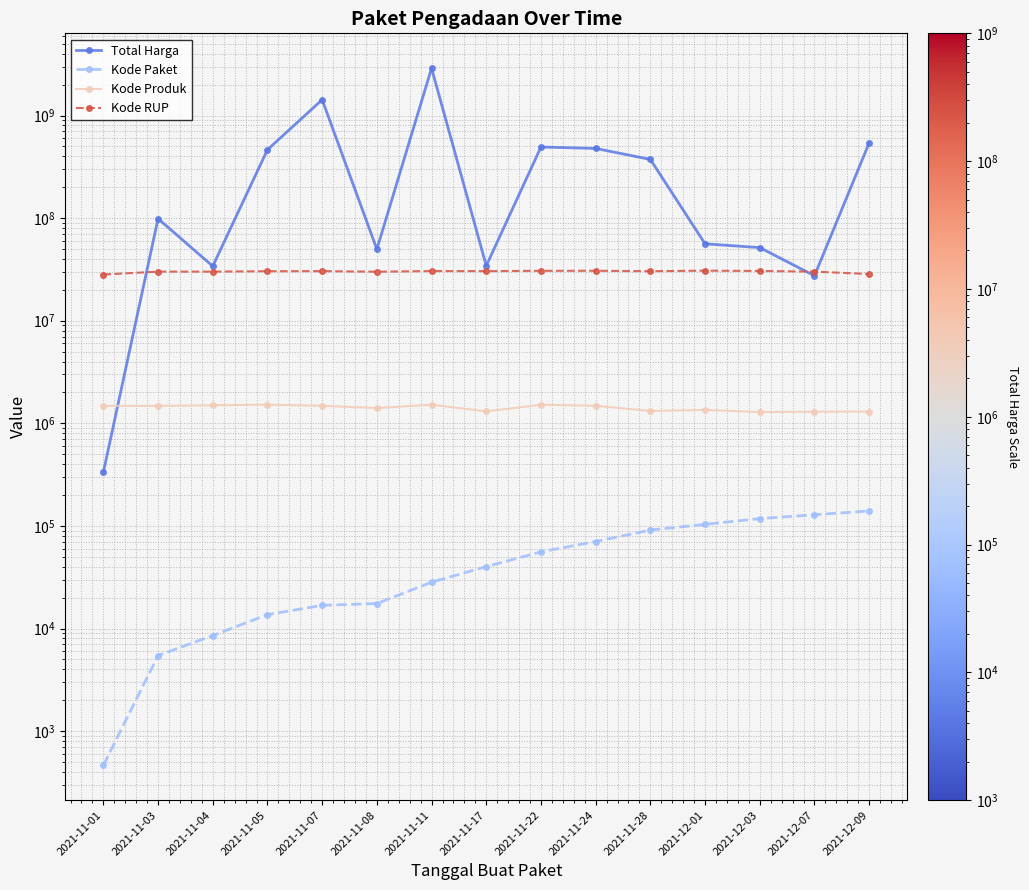

What is the sum of the Kode Paket values at 2021-11-22 and 2021-12-01?

159367